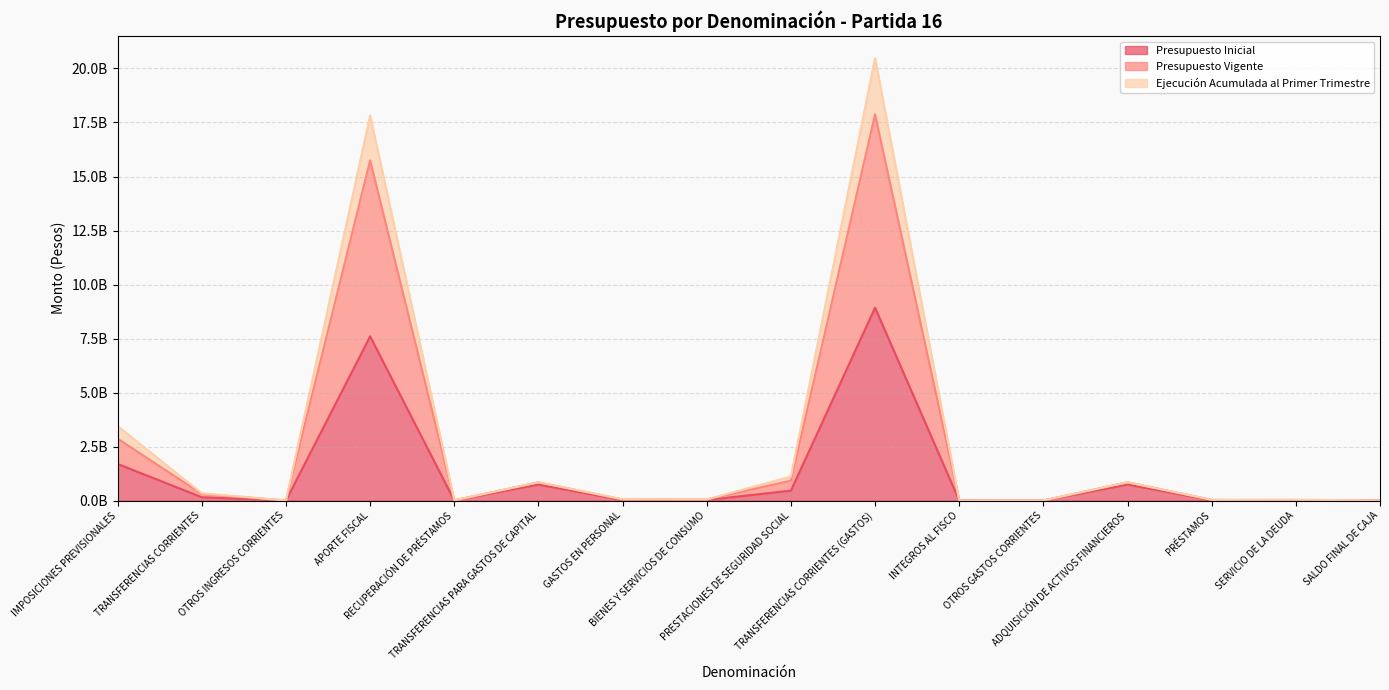

What position from the right is OTROS GASTOS CORRIENTES?

5